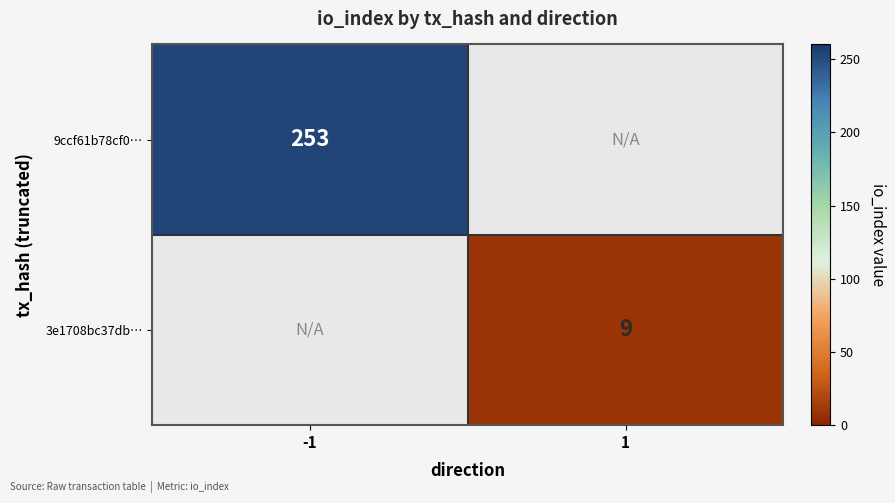

At how many categories does at least one series exceed 215?

1